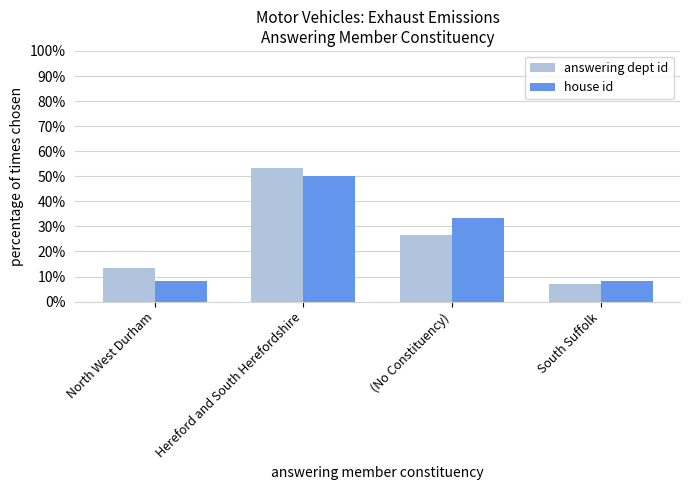

How many bars are there in each group?

2